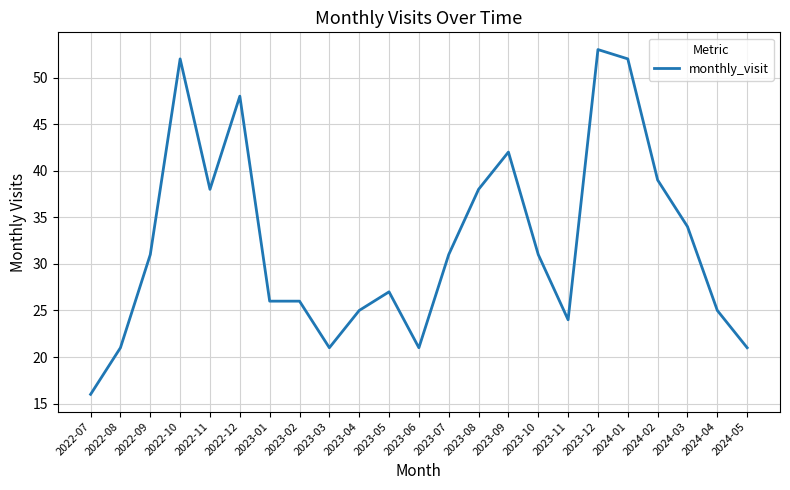

What is the minimum value shown in the chart?

16